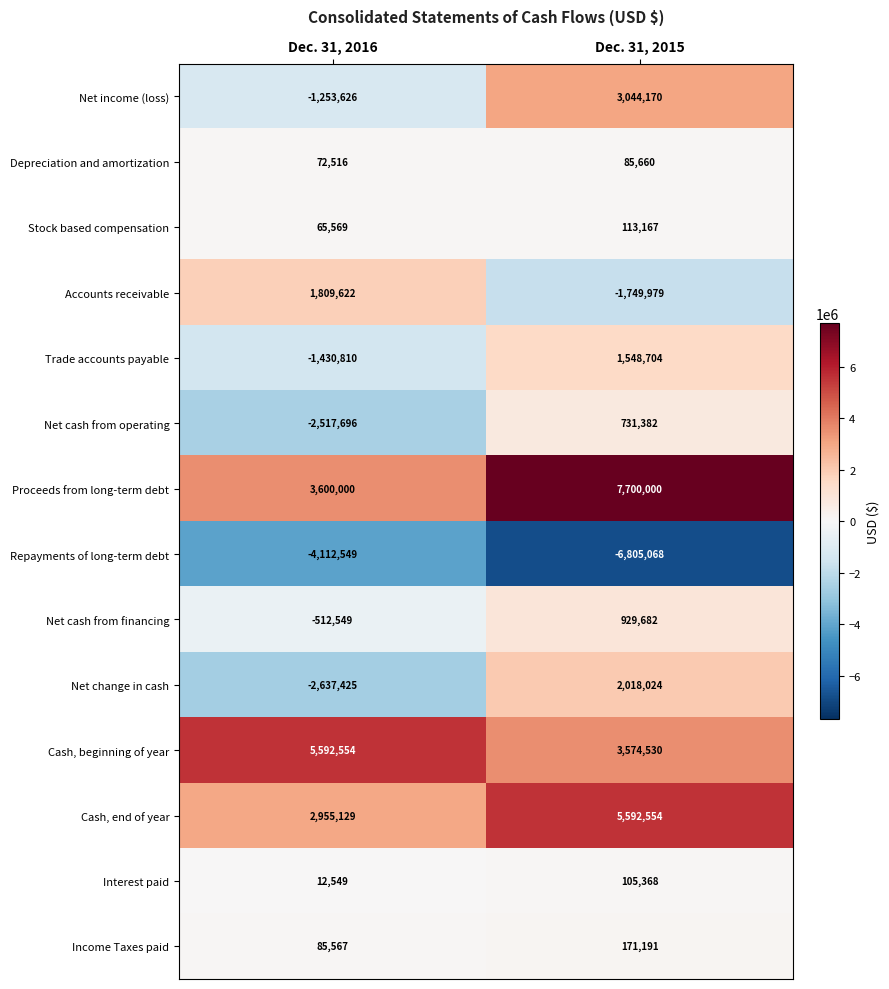

Rank the series at Dec. 31, 2015 from lowest to highest value.

Repayments of long-term debt, Accounts receivable, Depreciation and amortization, Interest paid, Stock based compensation, Income Taxes paid, Net cash from operating, Net cash from financing, Trade accounts payable, Net change in cash, Net income (loss), Cash, beginning of year, Cash, end of year, Proceeds from long-term debt